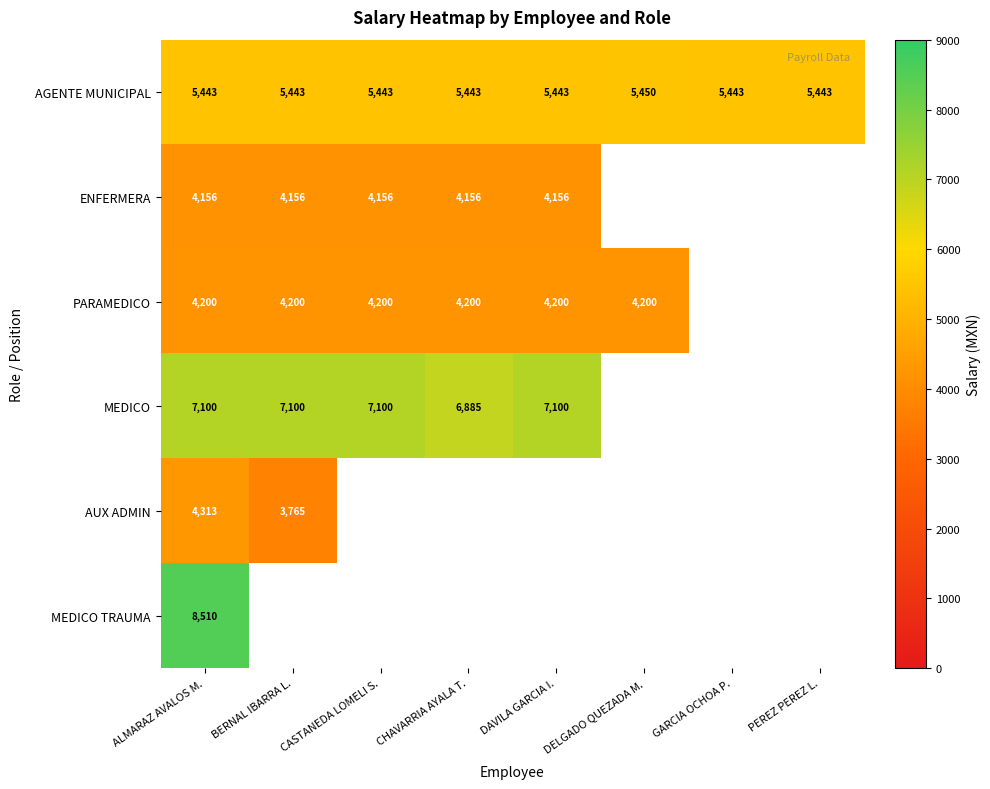

Is the value of AGENTE MUNICIPAL at ALMARAZ AVALOS M. greater than the value of PARAMEDICO at BERNAL IBARRA L.?

Yes